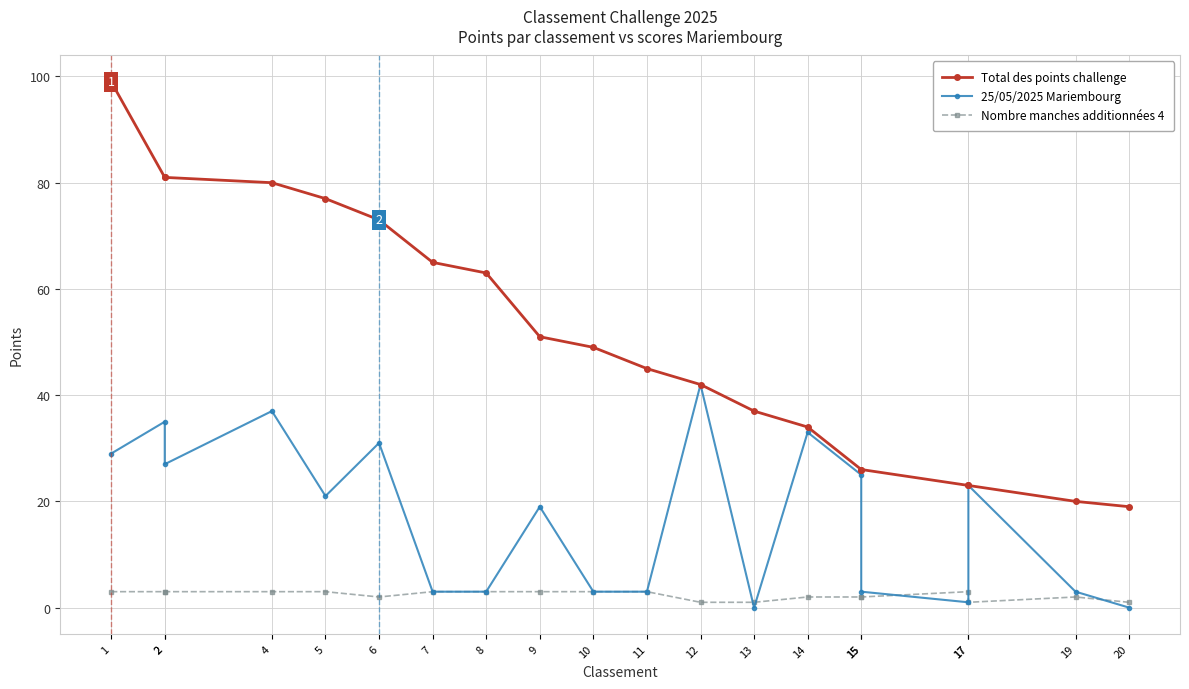

Which category has the lowest value in the 25/05/2025 Mariembourg series?

13